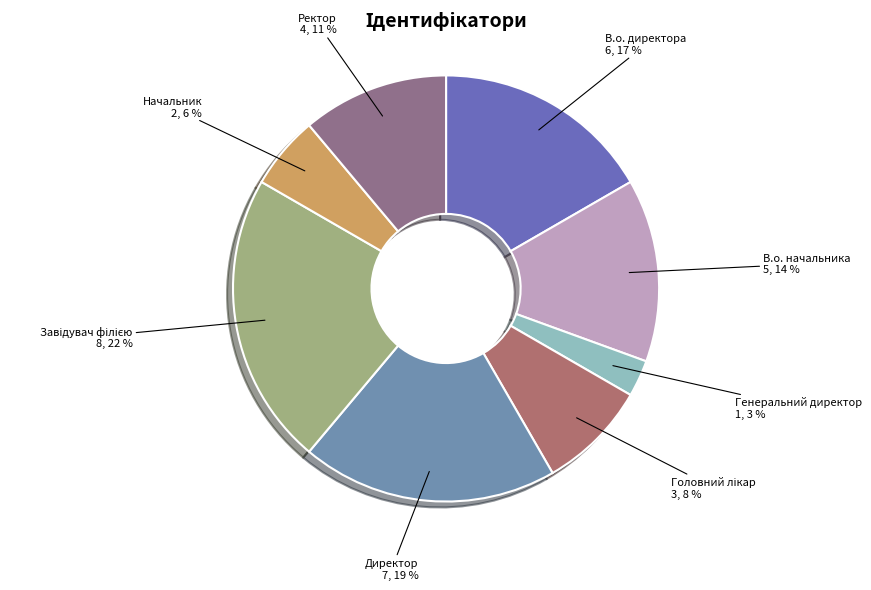

Combined, do В.о. директора and Начальник account for over 50%?

No